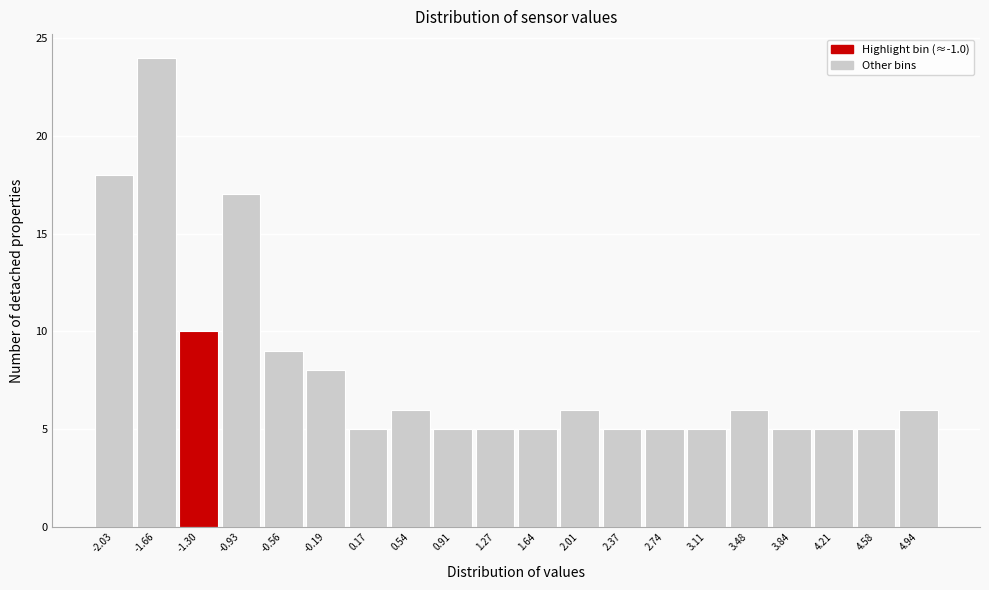

Reading left to right, what are all the values shown in this chart?

18	24	10	17	9	8	5	6	5	5	5	6	5	5	5	6	5	5	5	6